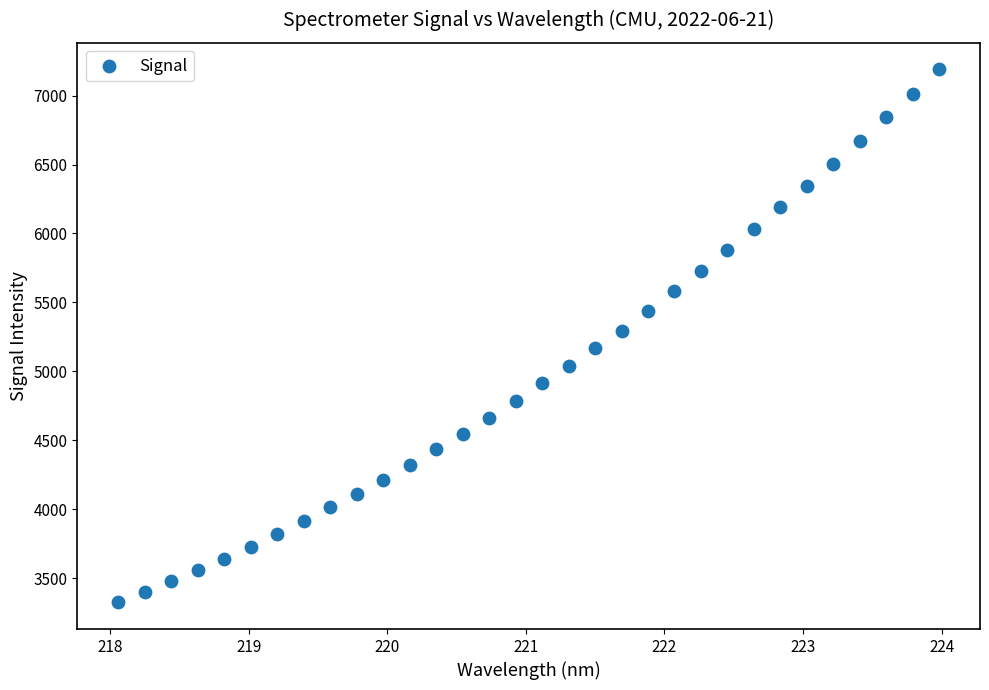

What is the range of Y values (max minus min)?

3864.7